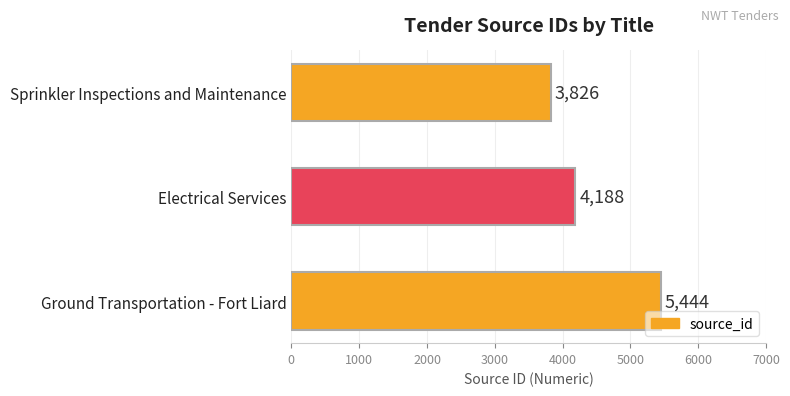

Reading bottom to top, list all the values displayed in this chart.

Ground Transportation - Fort Liard=5444	Electrical Services=4188	Sprinkler Inspections and Maintenance=3826